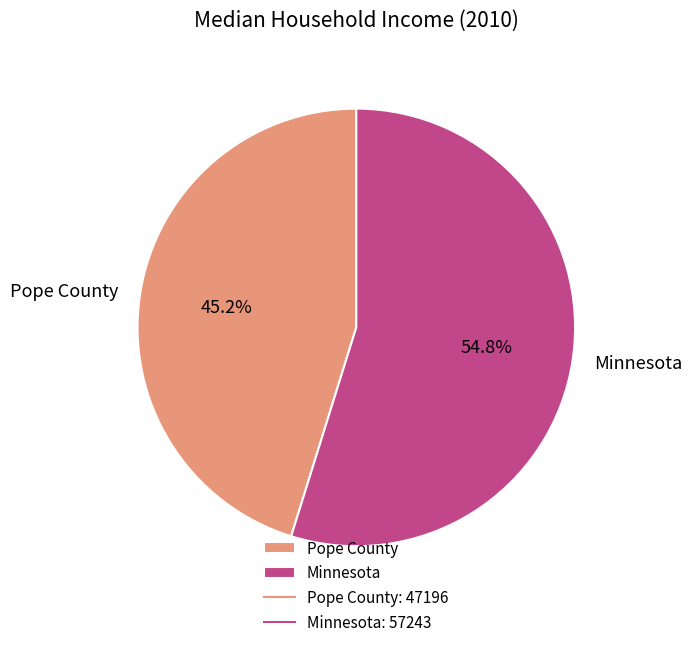

To the nearest percent, what is the average slice percentage?

50%